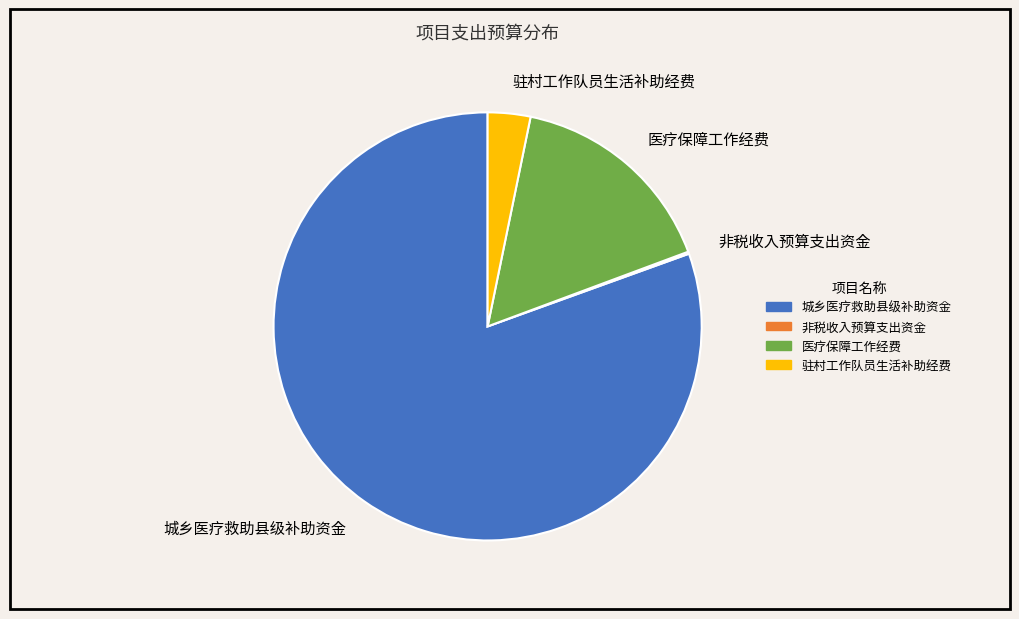

What is the largest slice in the pie chart?

城乡医疗救助县级补助资金